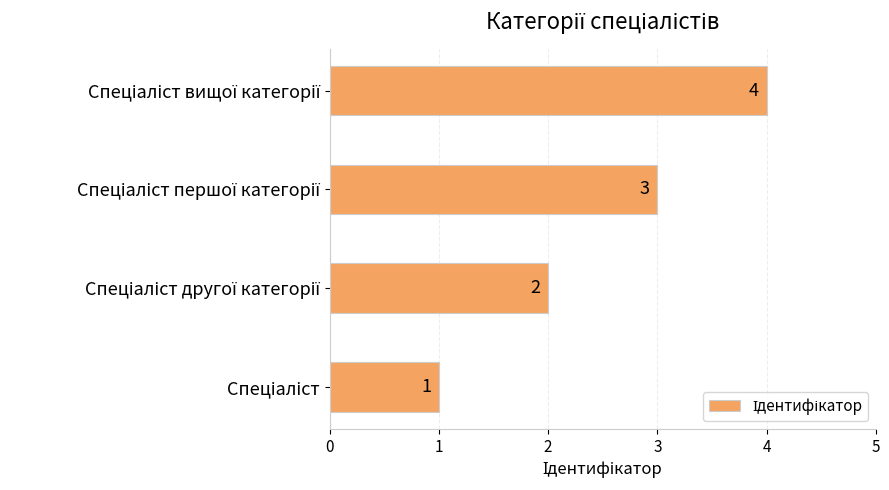

What is the maximum value shown in the chart?

4